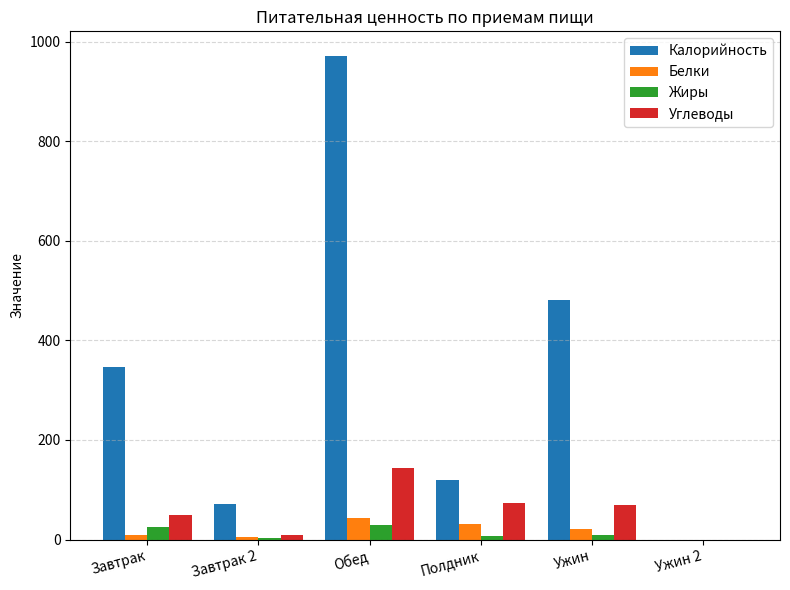

The Углеводы series shows 91.3 at Обед. True or false?

False